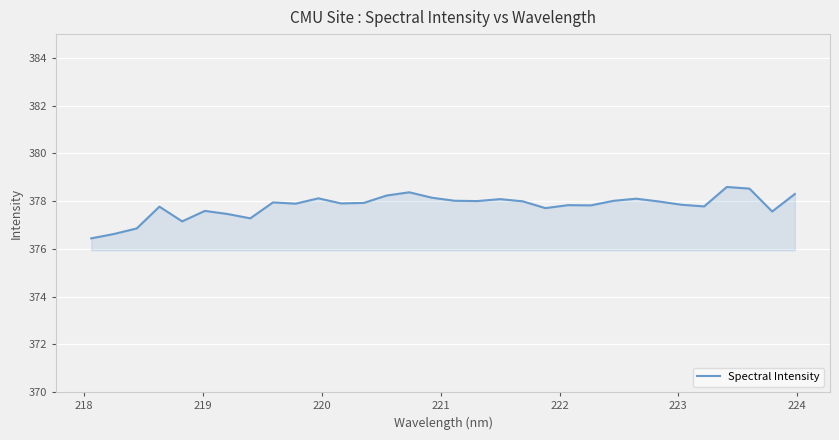

What is the smallest value displayed?

376.4